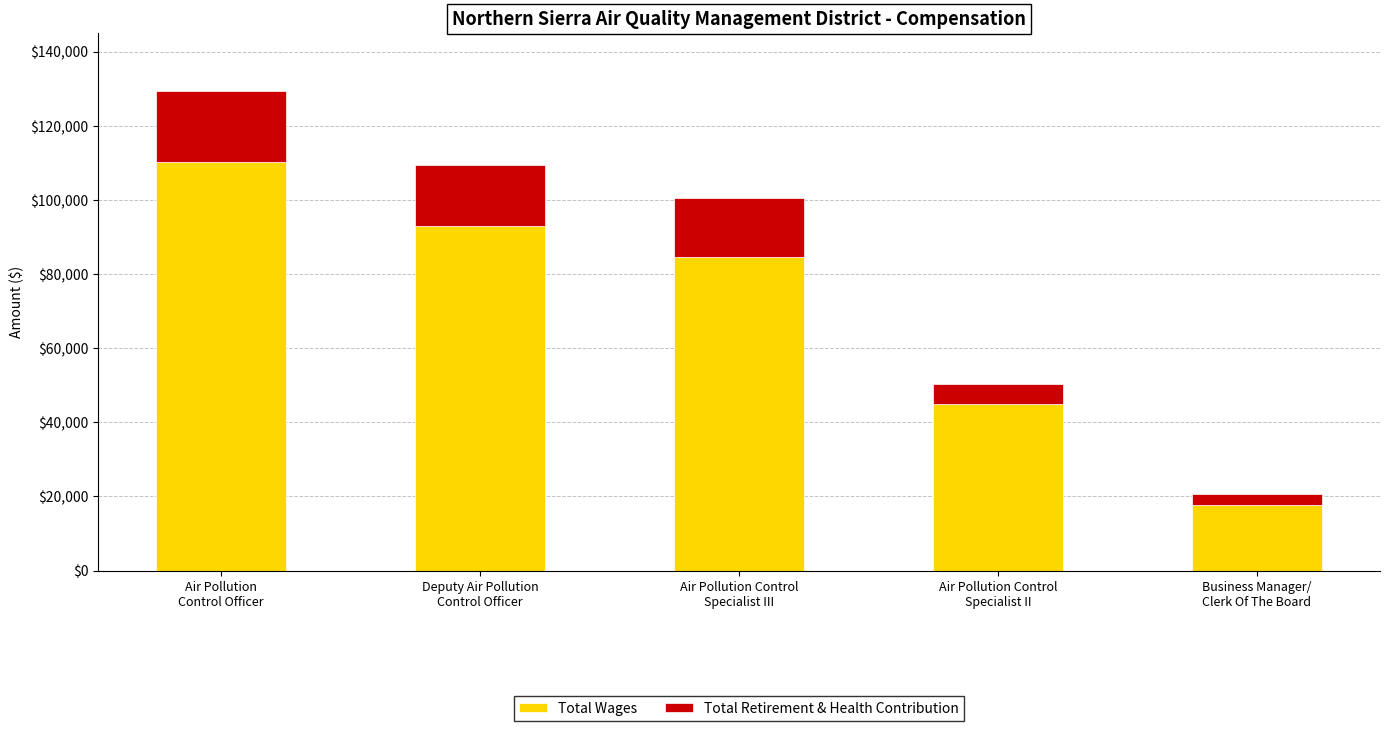

What is the minimum value for Total Wages?

17582